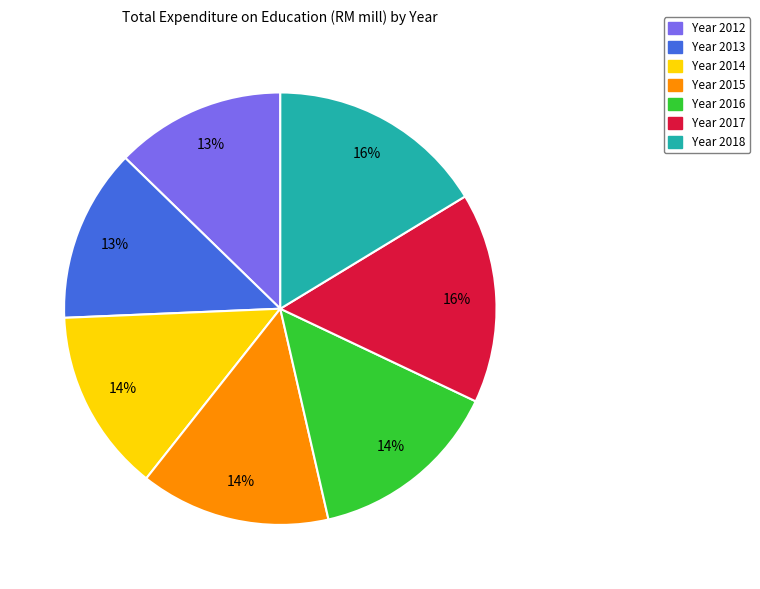

What percentage is the Year 2016 slice, to the nearest percent?

14%